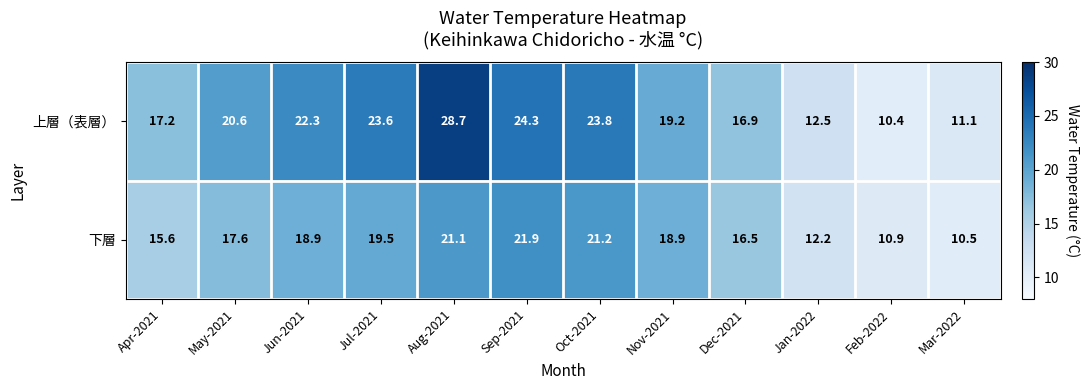

What is the difference between the maximum and minimum values in the 上層（表層） series?

18.3